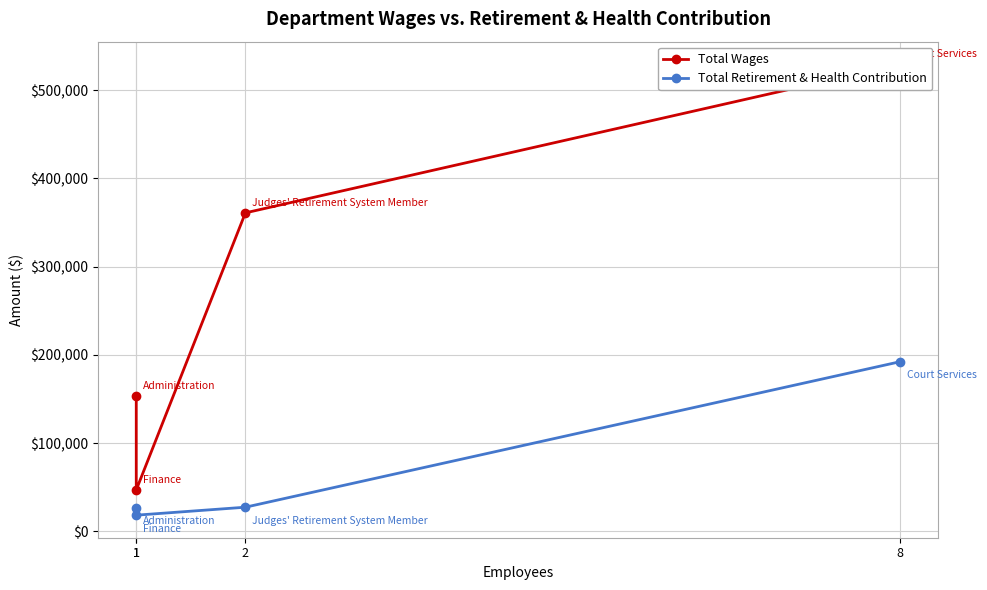

What is the total value across all series at 1?

180294